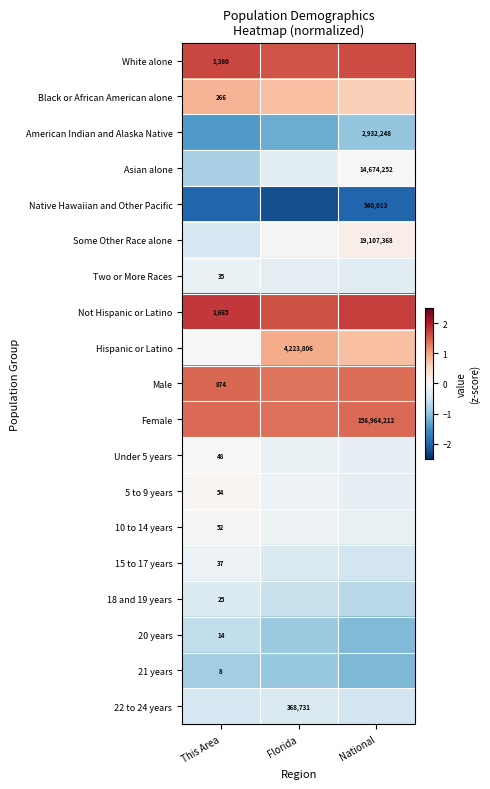

How many data points does each series have?

3